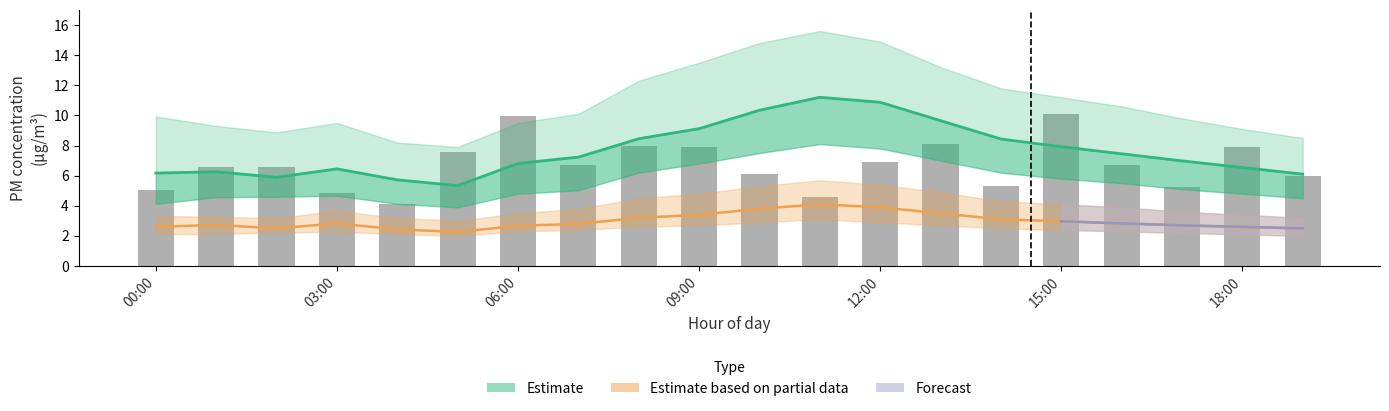

What is the greatest value displayed?

10.1